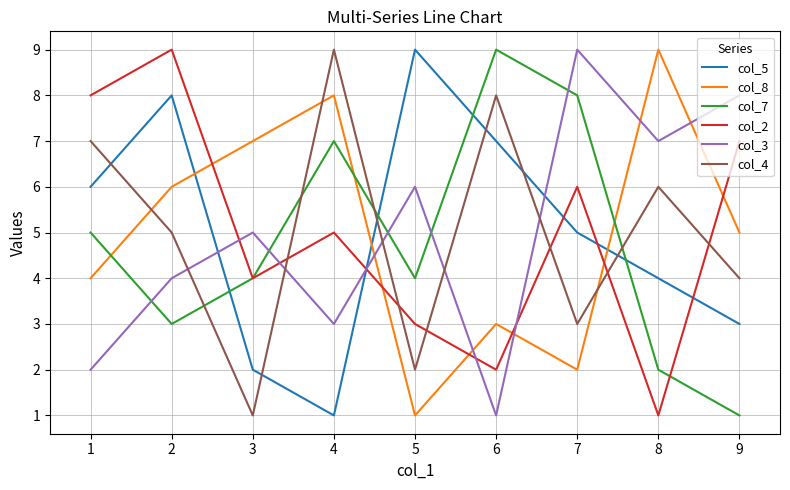

Which series ends up on top after the final intersection of col_8 and col_3?

col_3